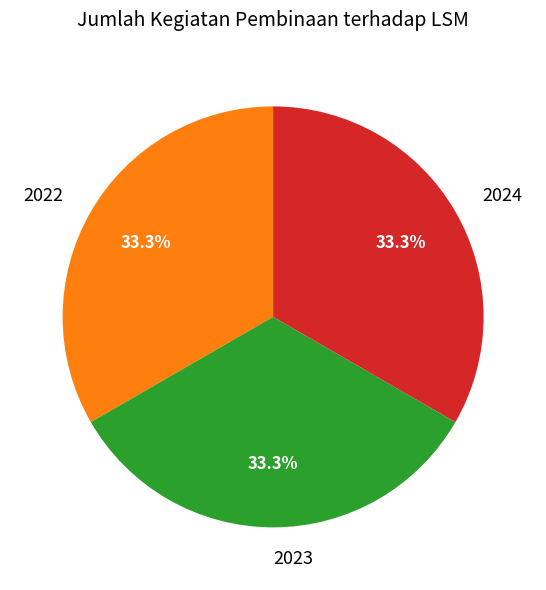

Is 2024 the majority of the pie?

No